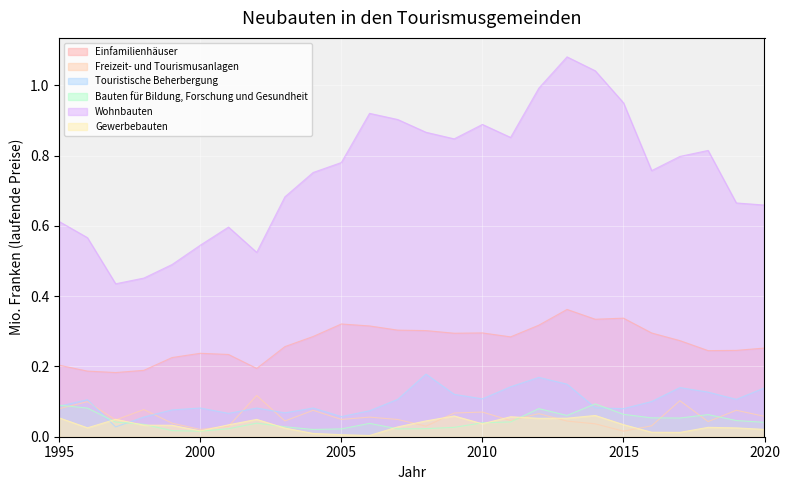

How many lines are shown in the chart?

6